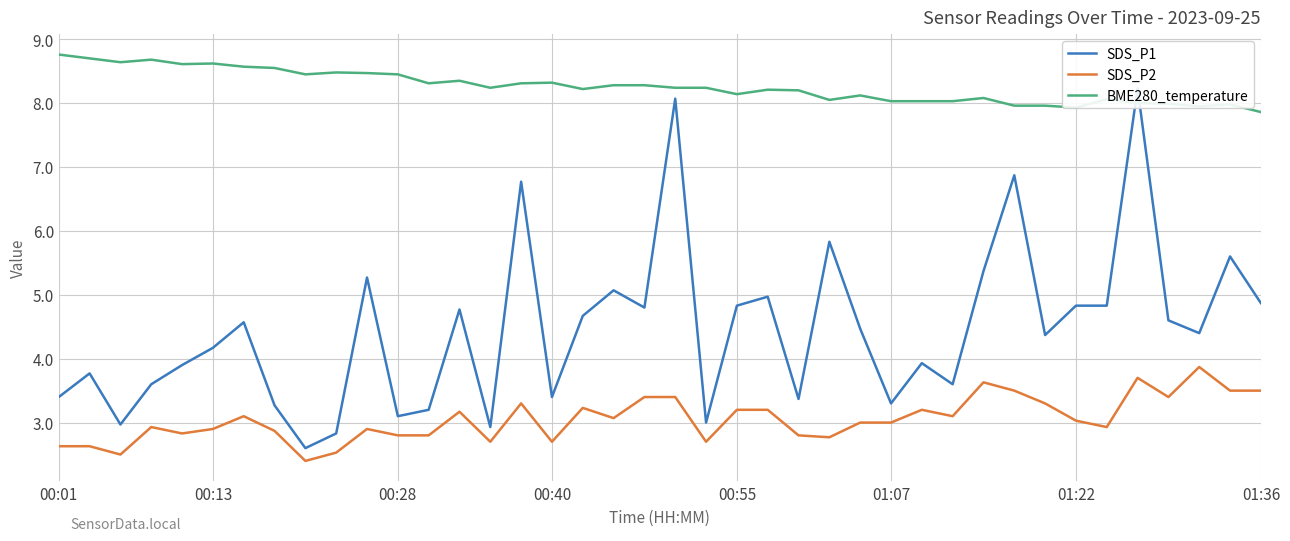

Read the SDS_P2 value at 36.

3.4